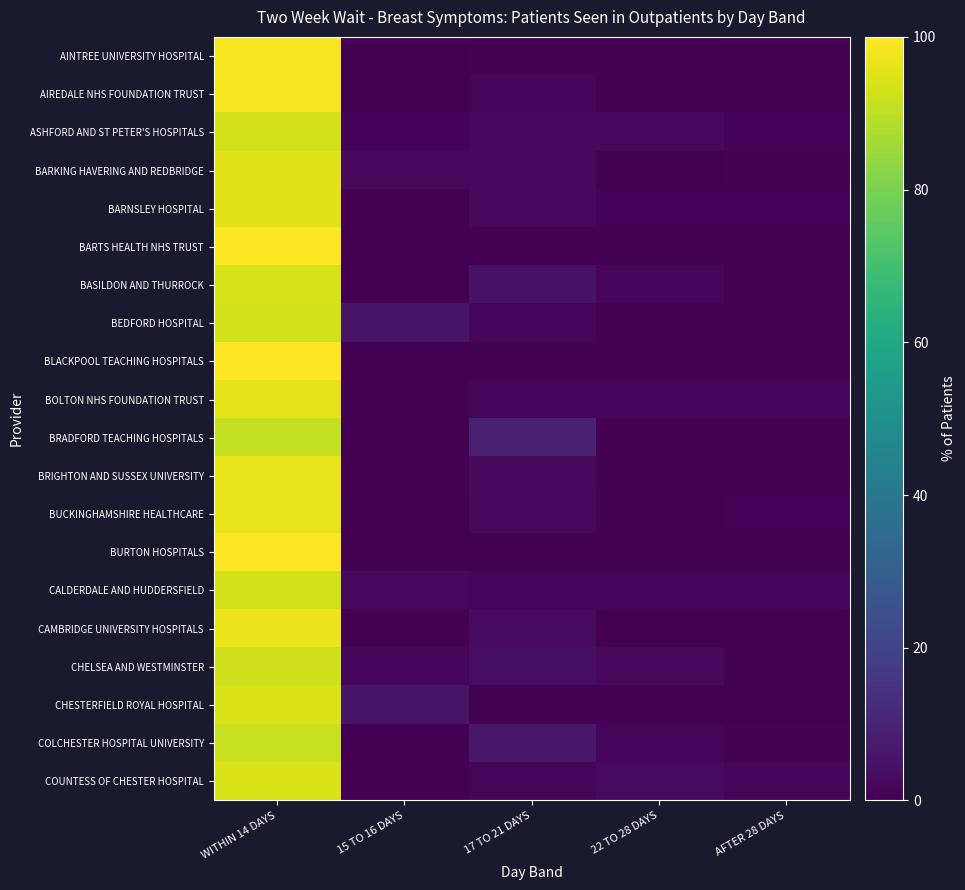

At AFTER 28 DAYS, list the series in order from largest to smallest.

CALDERDALE AND HUDDERSFIELD, COUNTESS OF CHESTER HOSPITAL, BOLTON NHS FOUNDATION TRUST, BARNSLEY HOSPITAL, BUCKINGHAMSHIRE HEALTHCARE, ASHFORD AND ST PETER'S HOSPITALS, COLCHESTER HOSPITAL UNIVERSITY, BARKING HAVERING AND REDBRIDGE, BRIGHTON AND SUSSEX UNIVERSITY, AINTREE UNIVERSITY HOSPITAL, AIREDALE NHS FOUNDATION TRUST, BARTS HEALTH NHS TRUST, BASILDON AND THURROCK, BEDFORD HOSPITAL, BLACKPOOL TEACHING HOSPITALS, BRADFORD TEACHING HOSPITALS, BURTON HOSPITALS, CAMBRIDGE UNIVERSITY HOSPITALS, CHELSEA AND WESTMINSTER, CHESTERFIELD ROYAL HOSPITAL